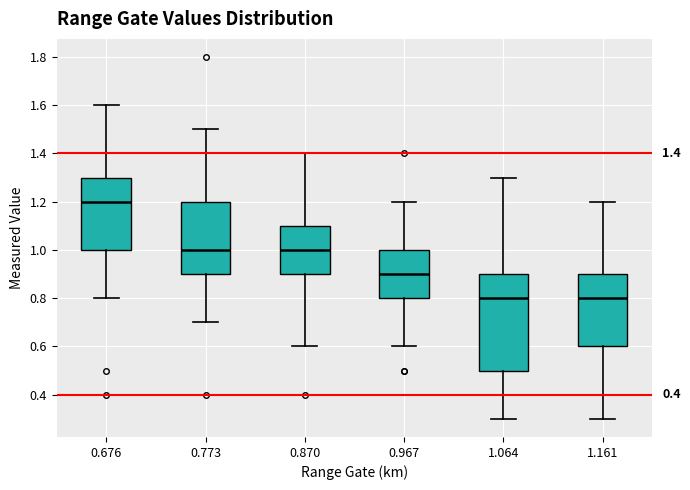

Which box is the tallest, from its lower edge to its upper edge?

1.064